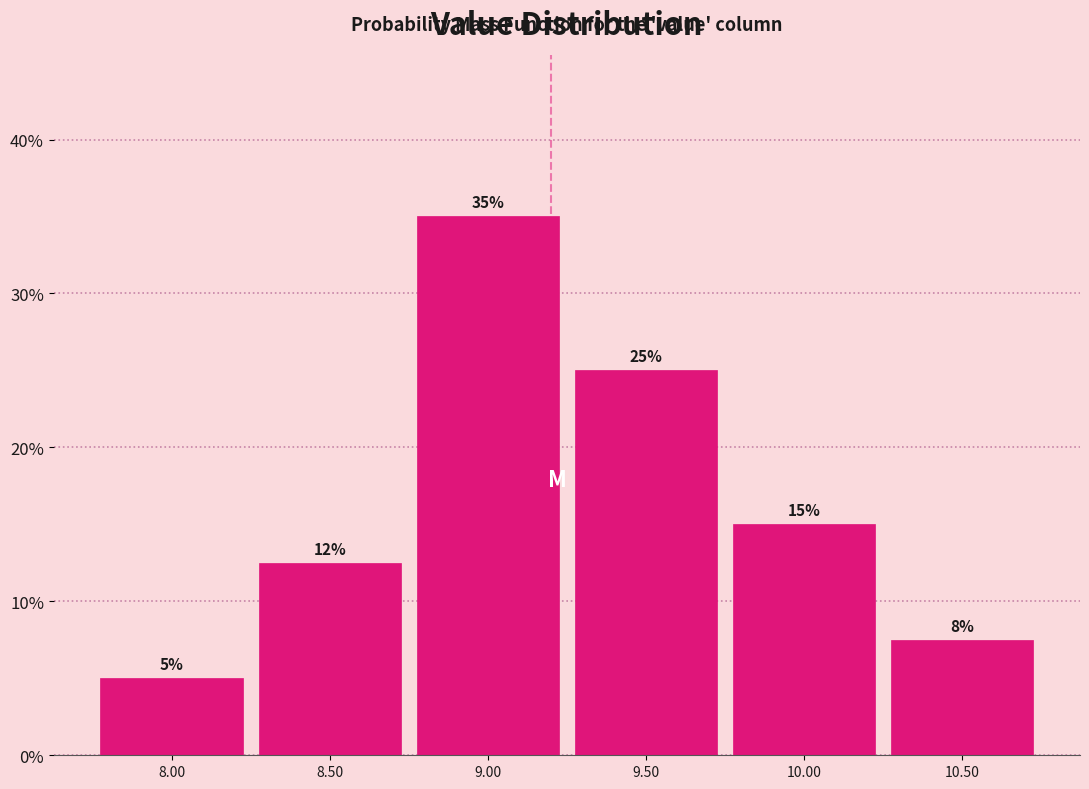

Which range on the x-axis has the tallest bar?

8.75 to 9.25